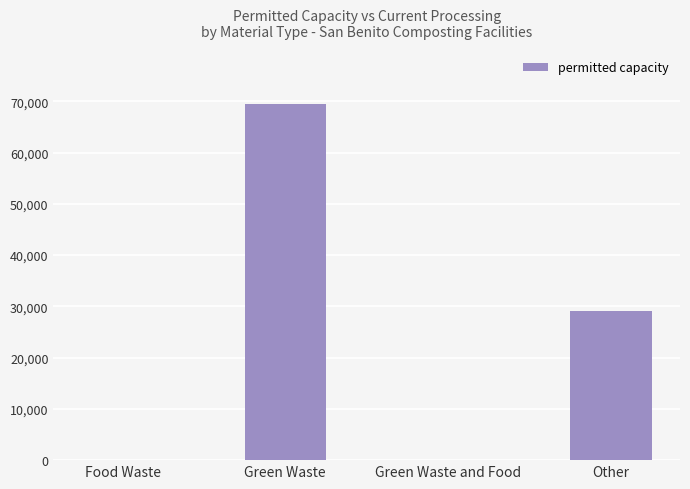

Which has a higher value, Food Waste or Green Waste?

Green Waste